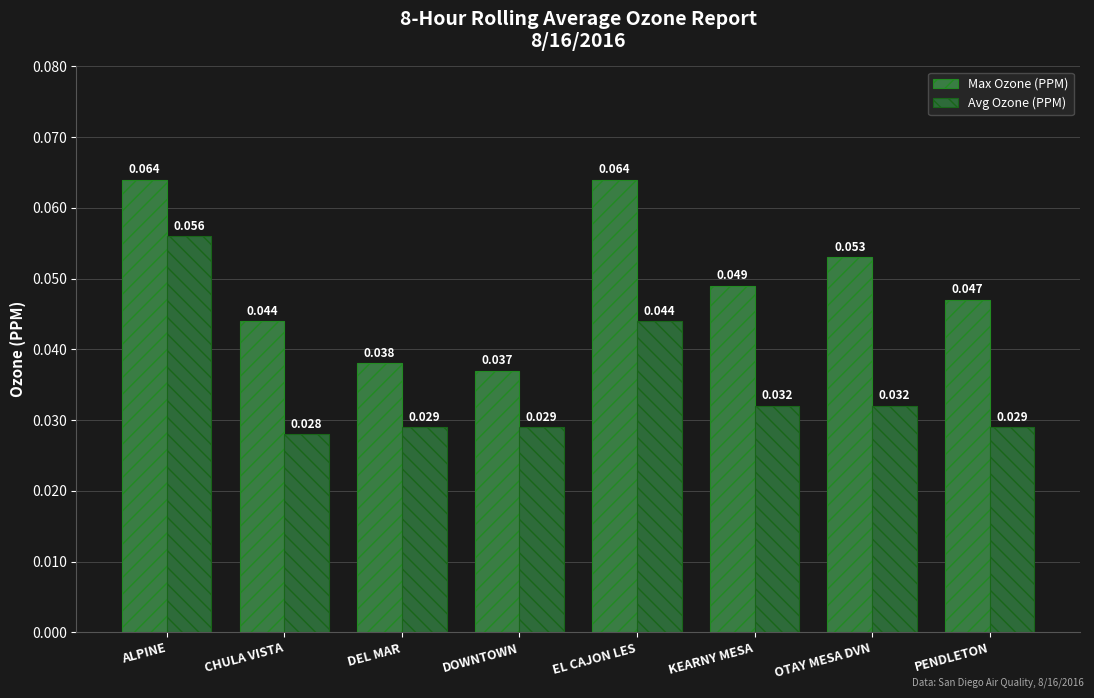

Does the chart contain any negative values?

No